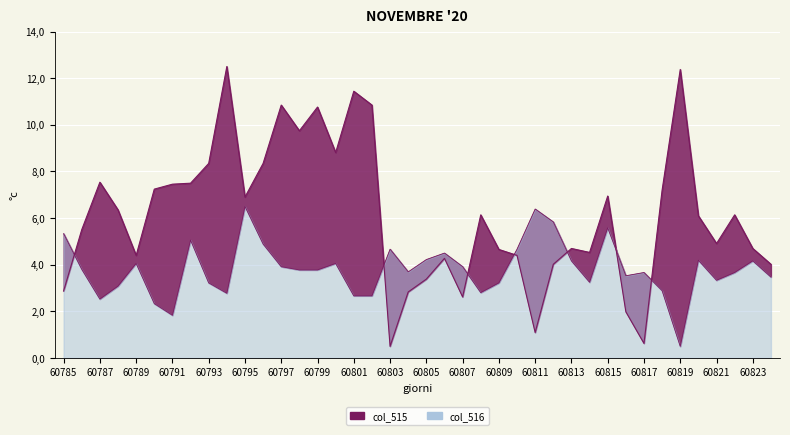

What is the value of the col_515 point at the 30th from the left?

4.5